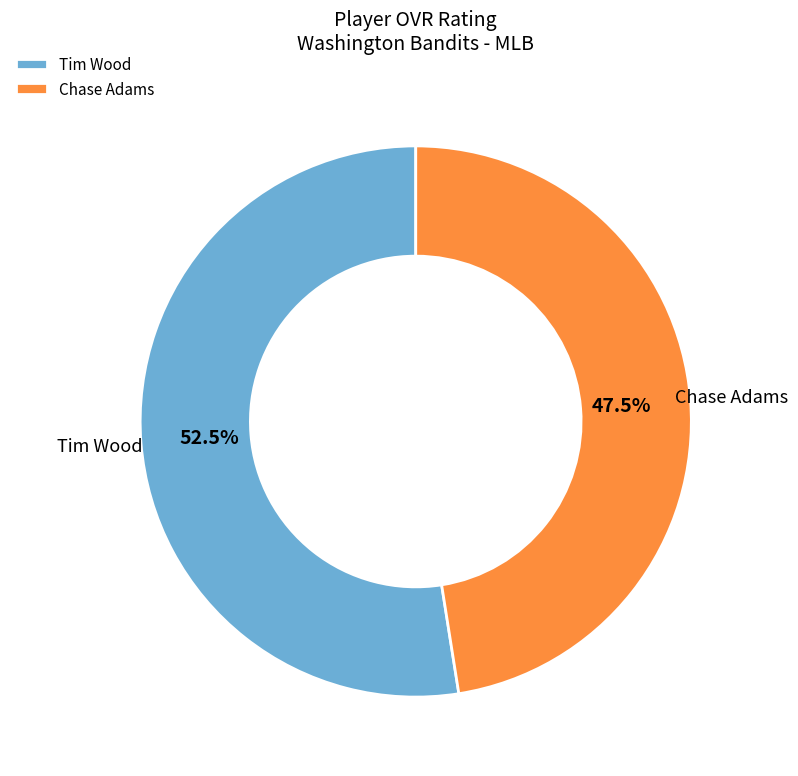

What percentage is NOT represented by Chase Adams?

52.5%